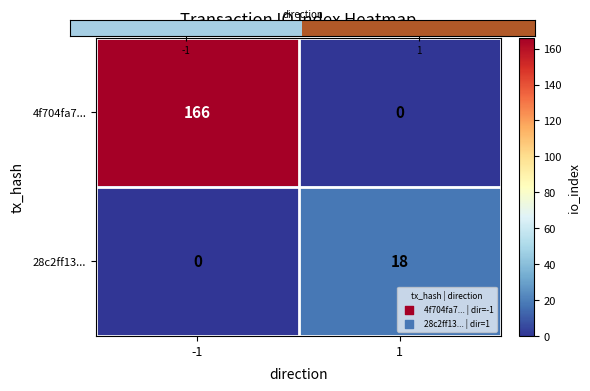

What is the greatest value displayed?

166